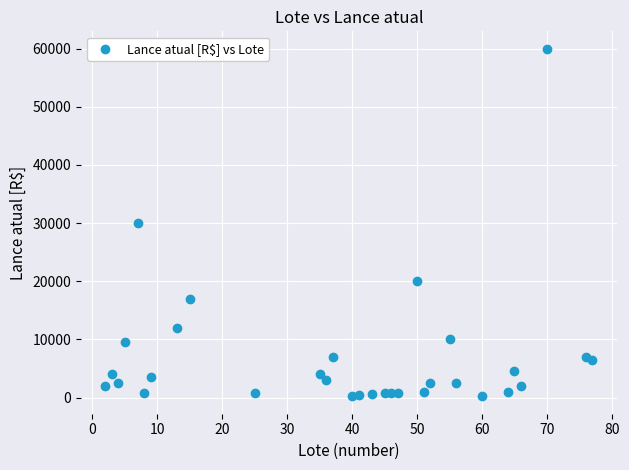

What is the range of X values (max minus min)?

75